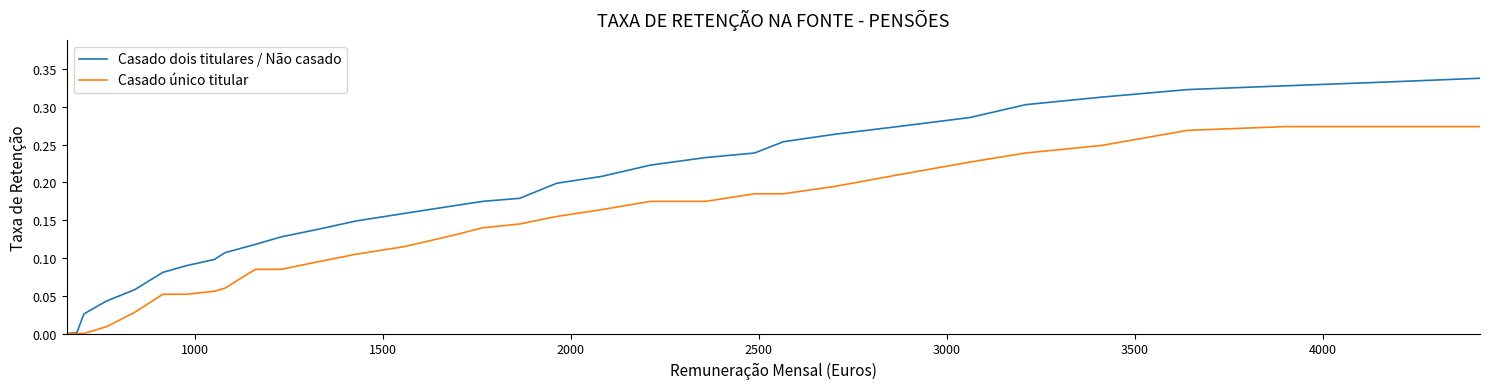

Count the number of categories in the chart.

32